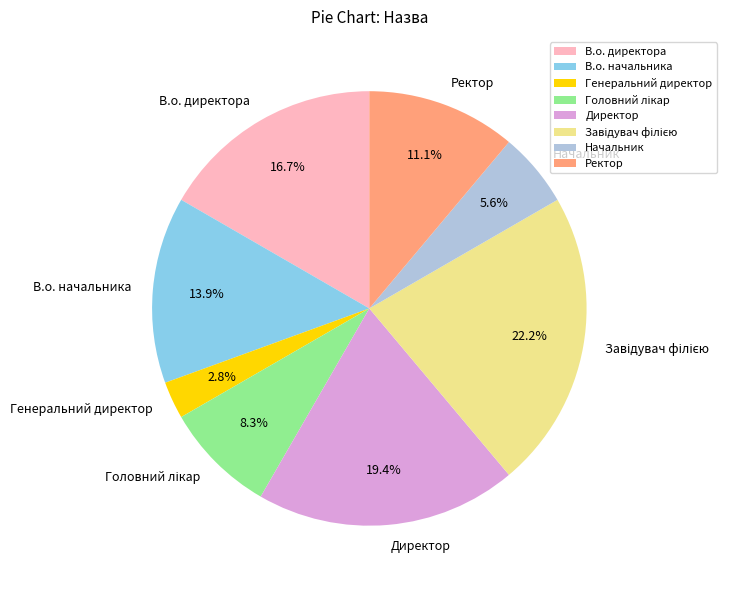

Which slice is the smallest?

Генеральний директор